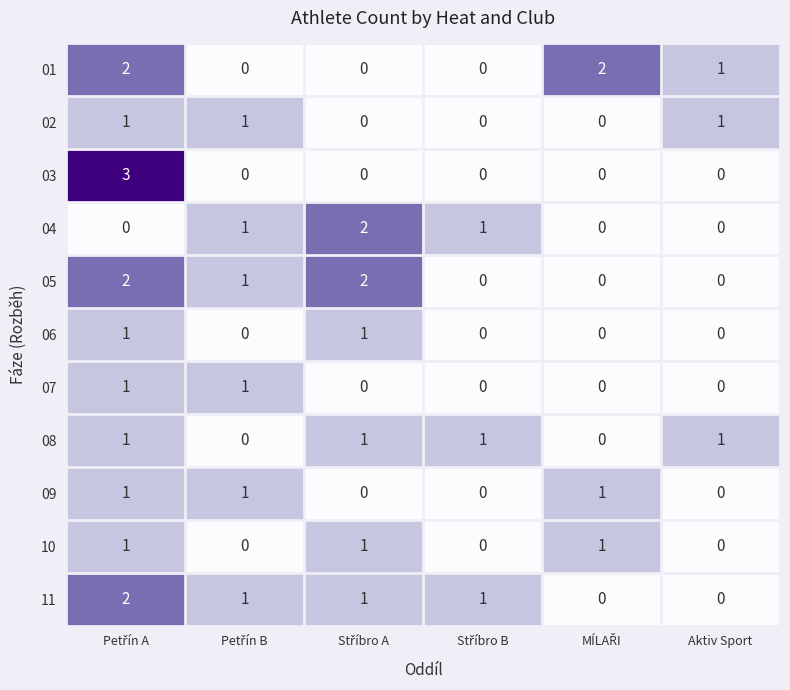

What is the greatest value displayed?

3